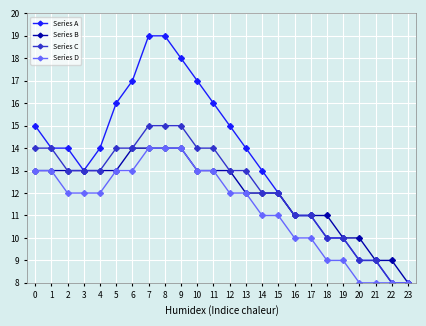

What is the value of the Series C point at the 13th from the left?

13